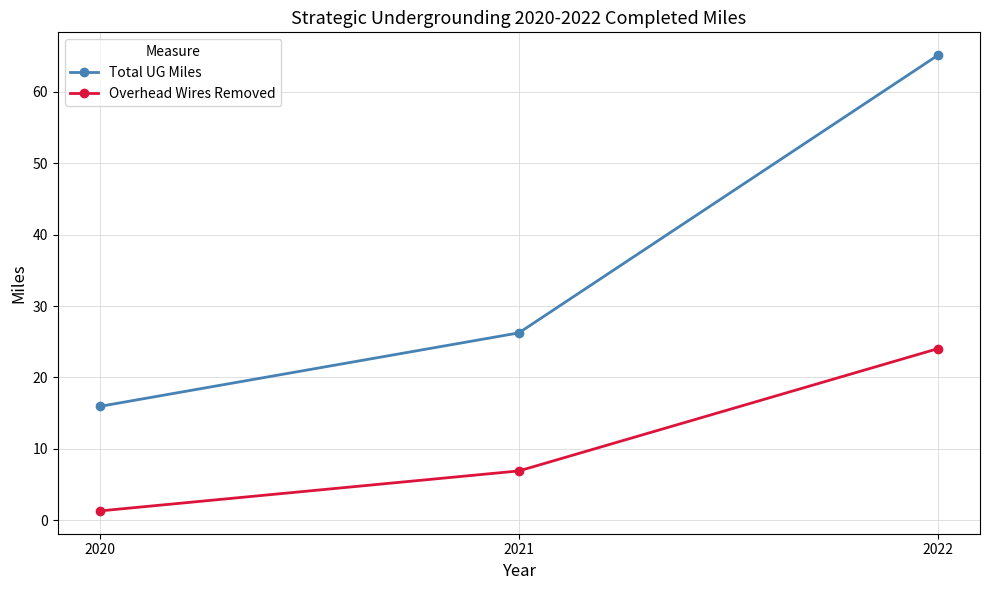

Which series has the widest spread of values?

Total UG Miles